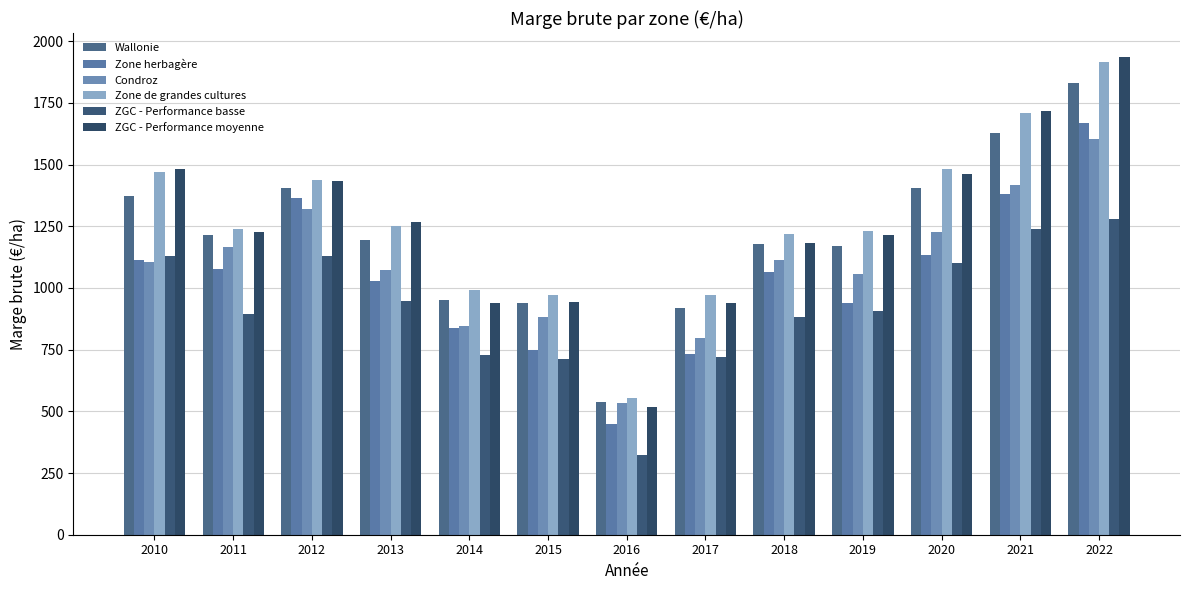

Does the chart contain any negative values?

No